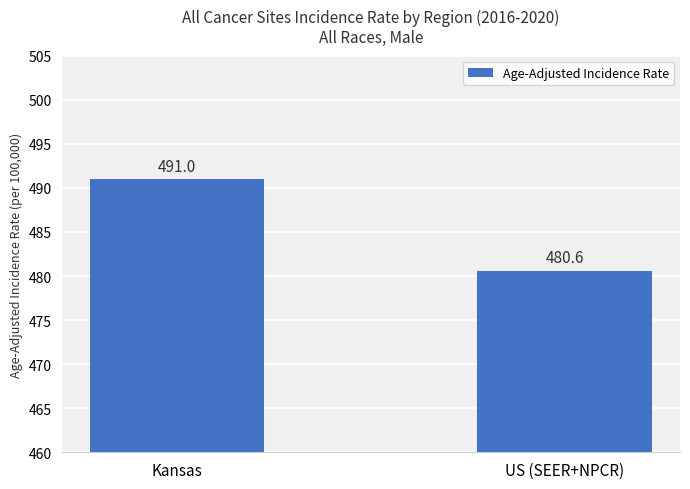

What is the smallest value displayed?

480.6